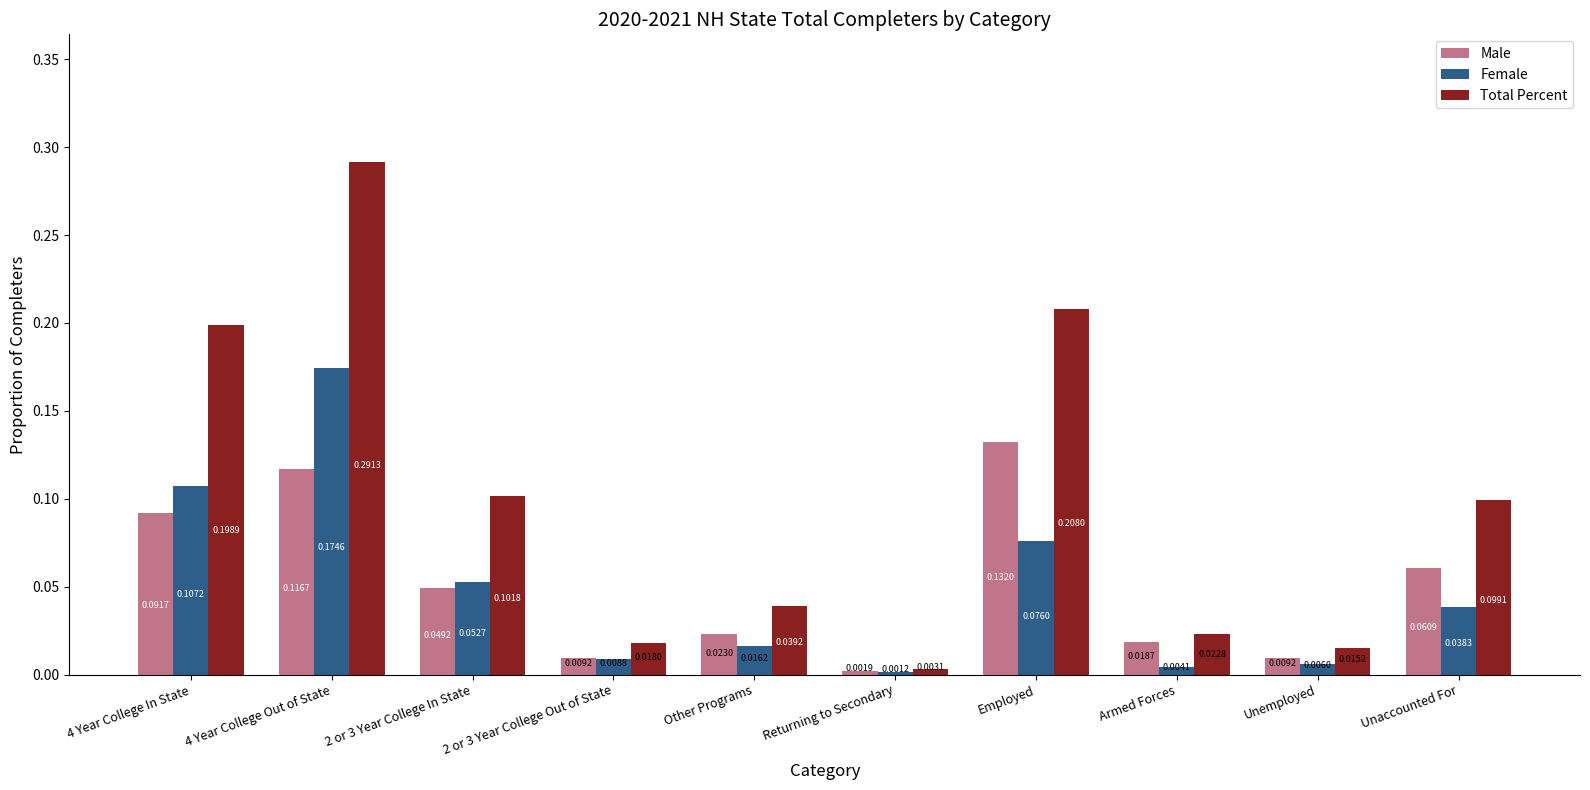

What position from the right is 4 Year College In State?

10